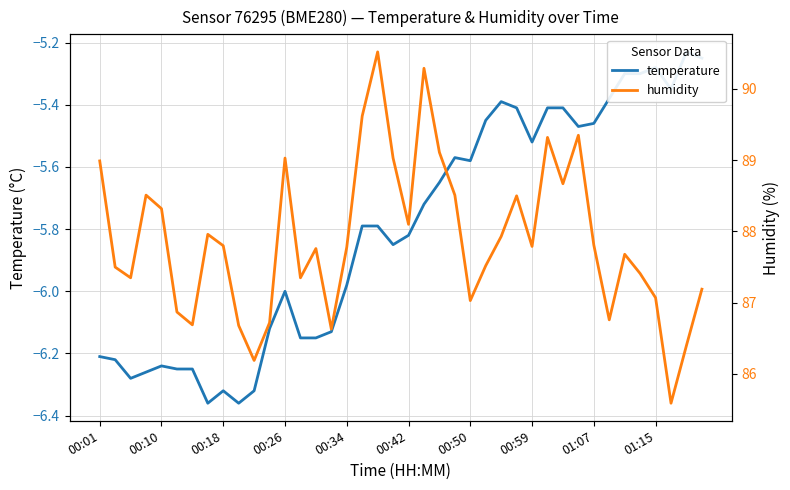

What is the difference between the maximum and minimum values in the humidity series?

4.9